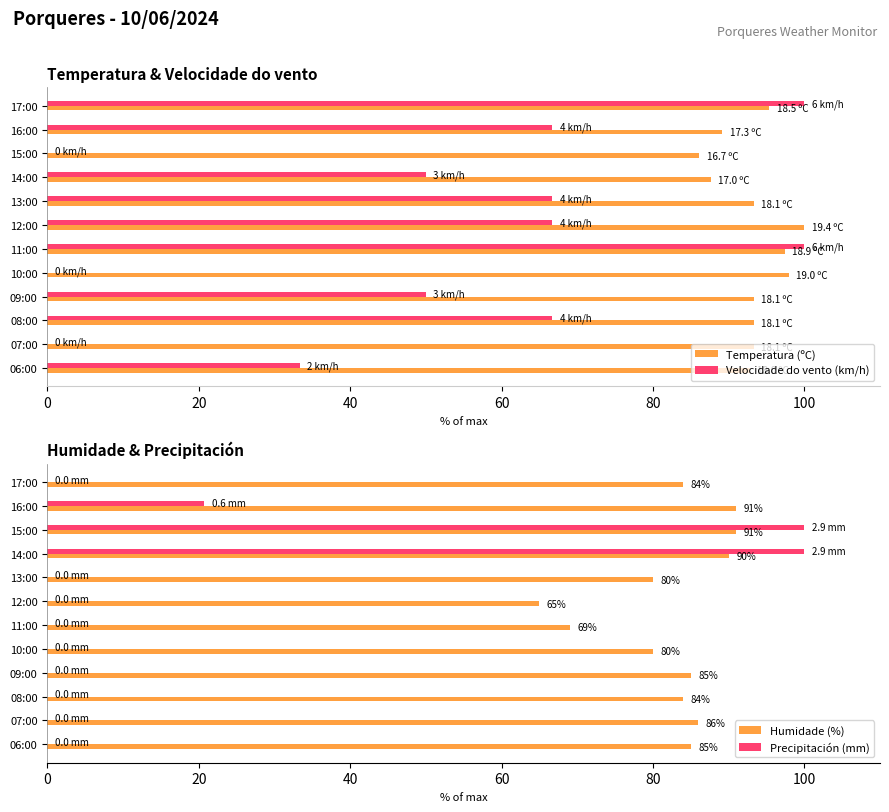

What is the average value of the Velocidade do vento (km/h) series?

50.0